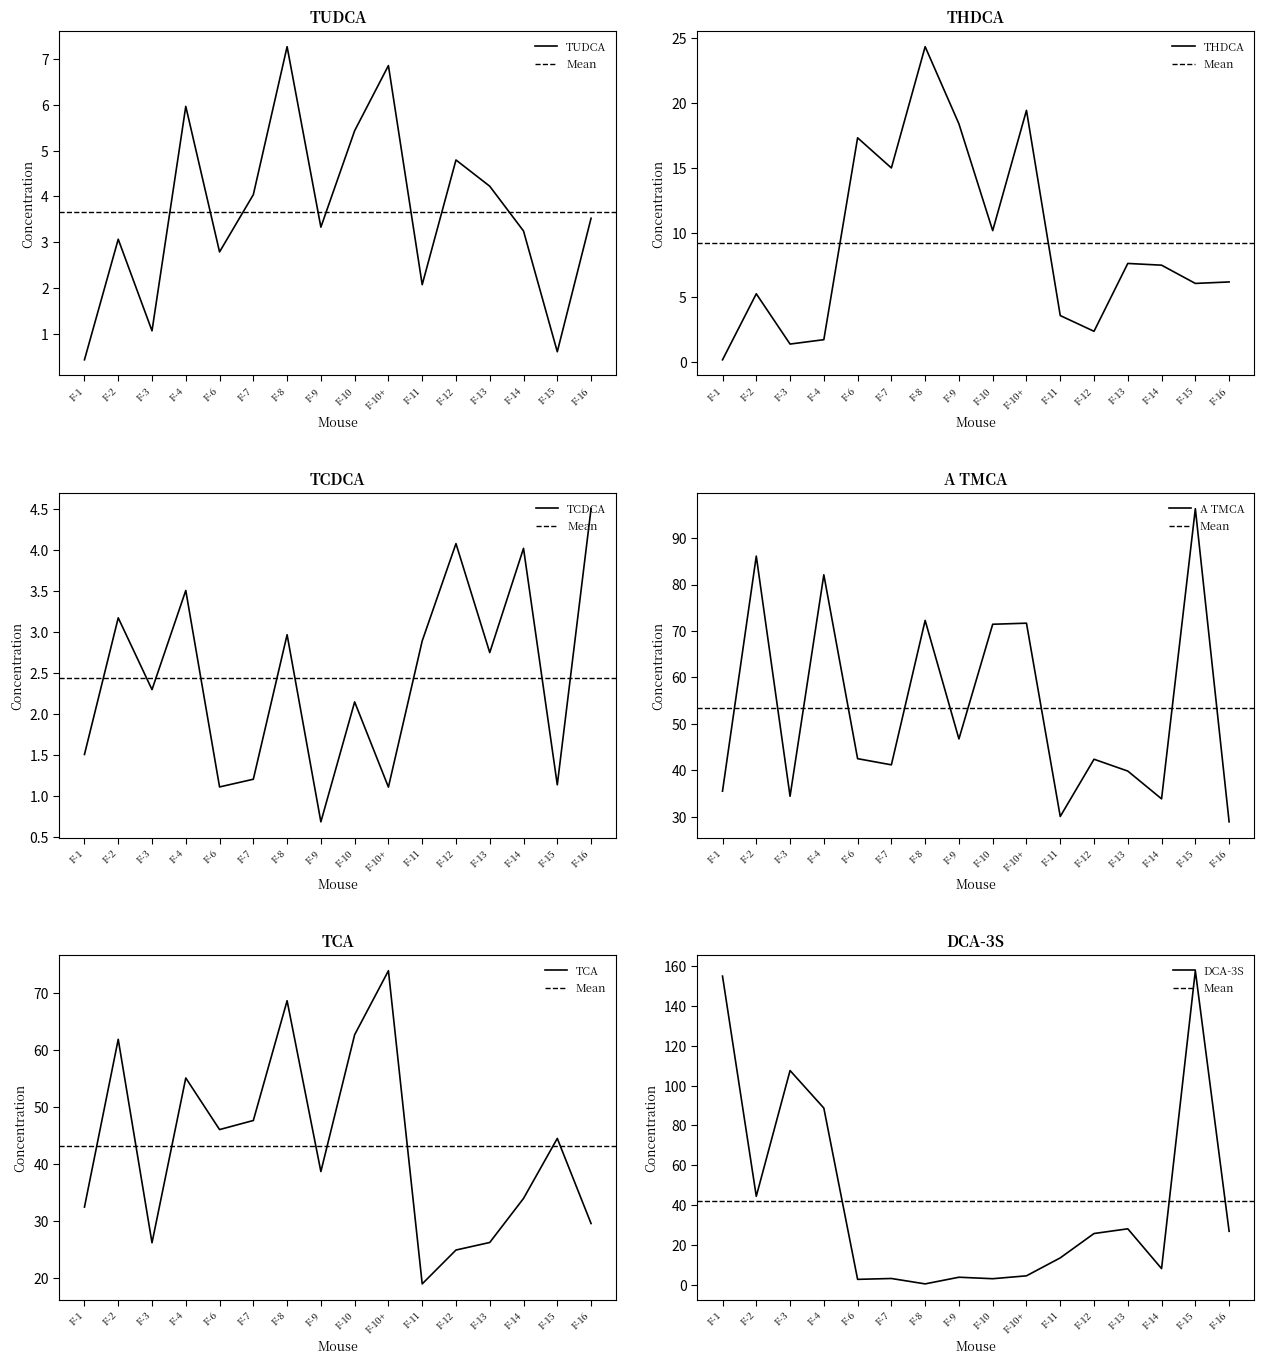

The value of A TMCA at F-10+ is 71.7. True or false?

True